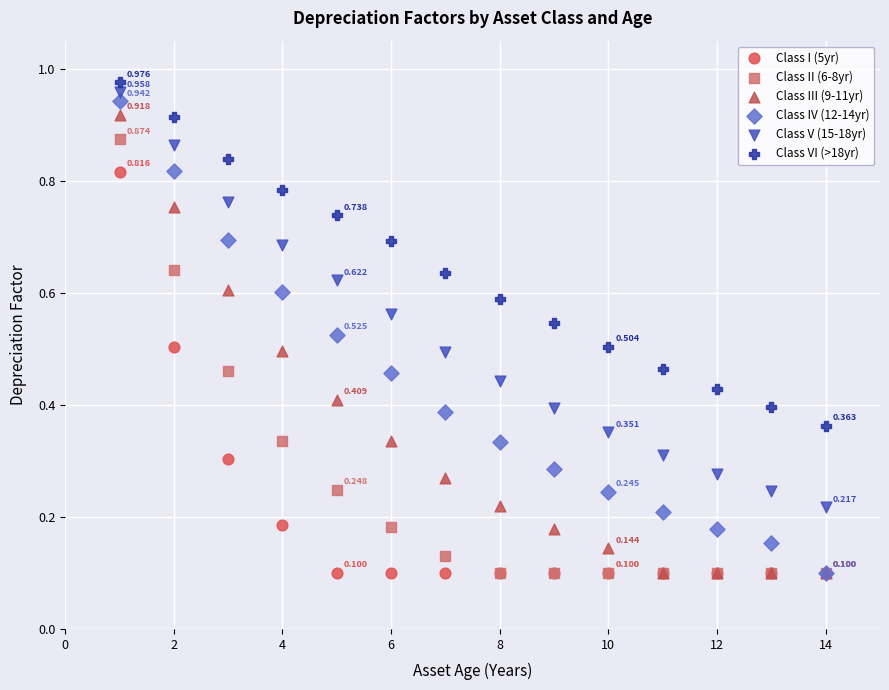

Which series contains the highest Y value?

Class VI (>18yr)